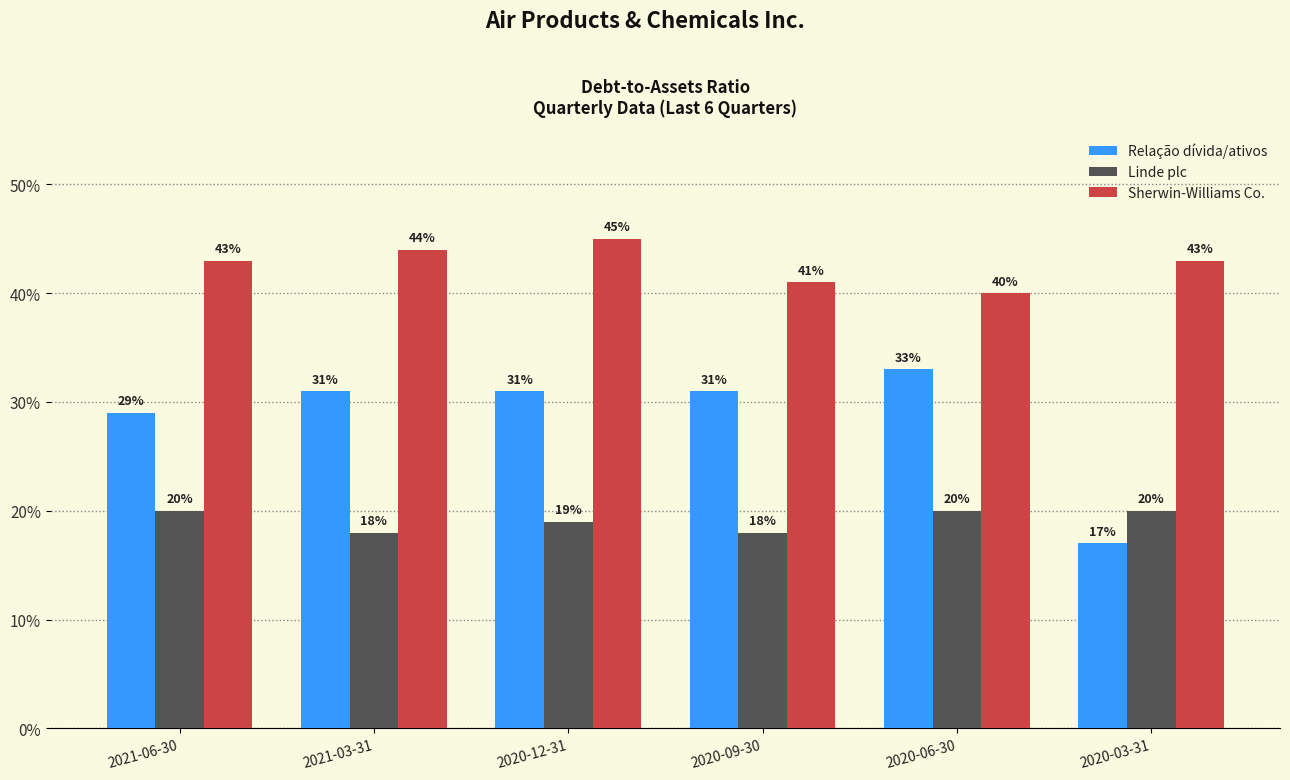

Reading left to right, what are all the values shown in this chart?

Relação dívida/ativos: 0.3	0.3	0.3	0.3	0.3	0.2
Linde plc: 0.2	0.2	0.2	0.2	0.2	0.2
Sherwin-Williams Co.: 0.4	0.4	0.5	0.4	0.4	0.4